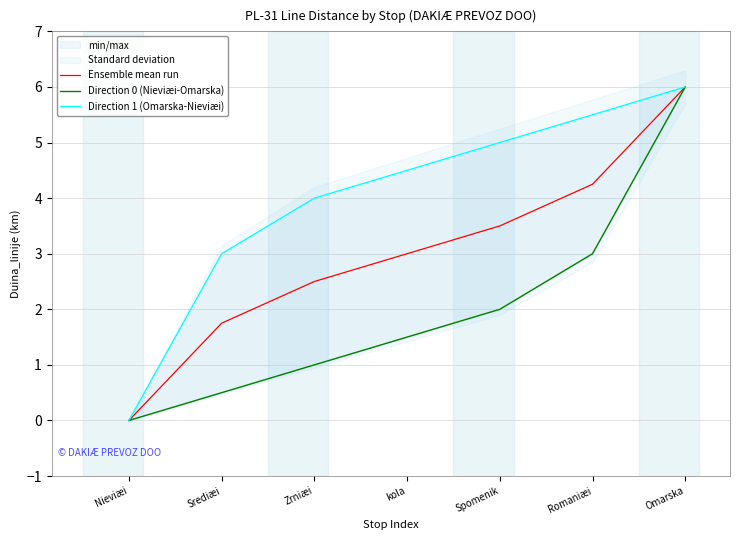

The value of Direction 0 (Nieviæi-Omarska) at Spomenik is 2.0. True or false?

True